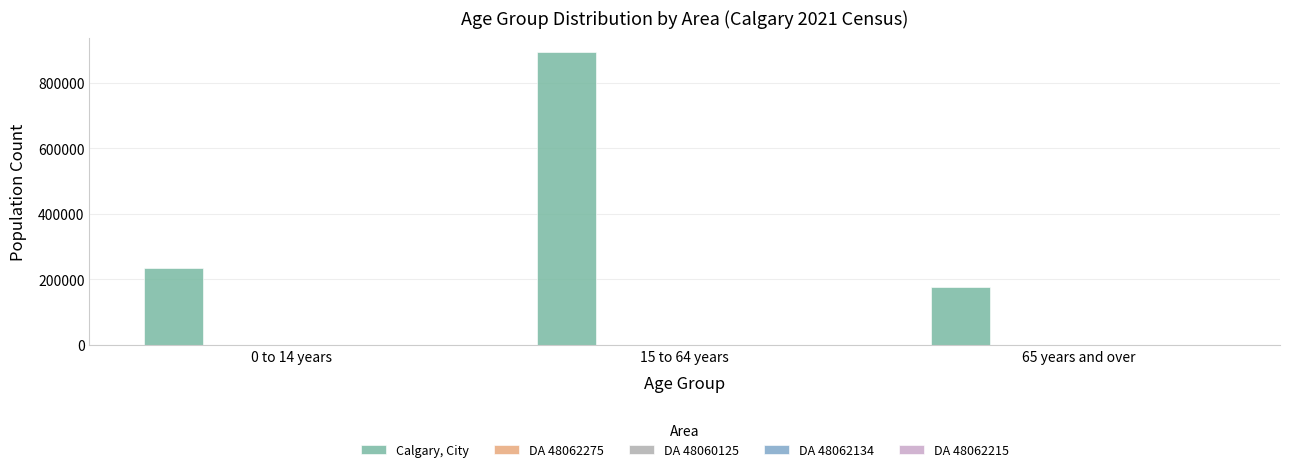

Where is Calgary, City nearest to the value 535465?

0 to 14 years